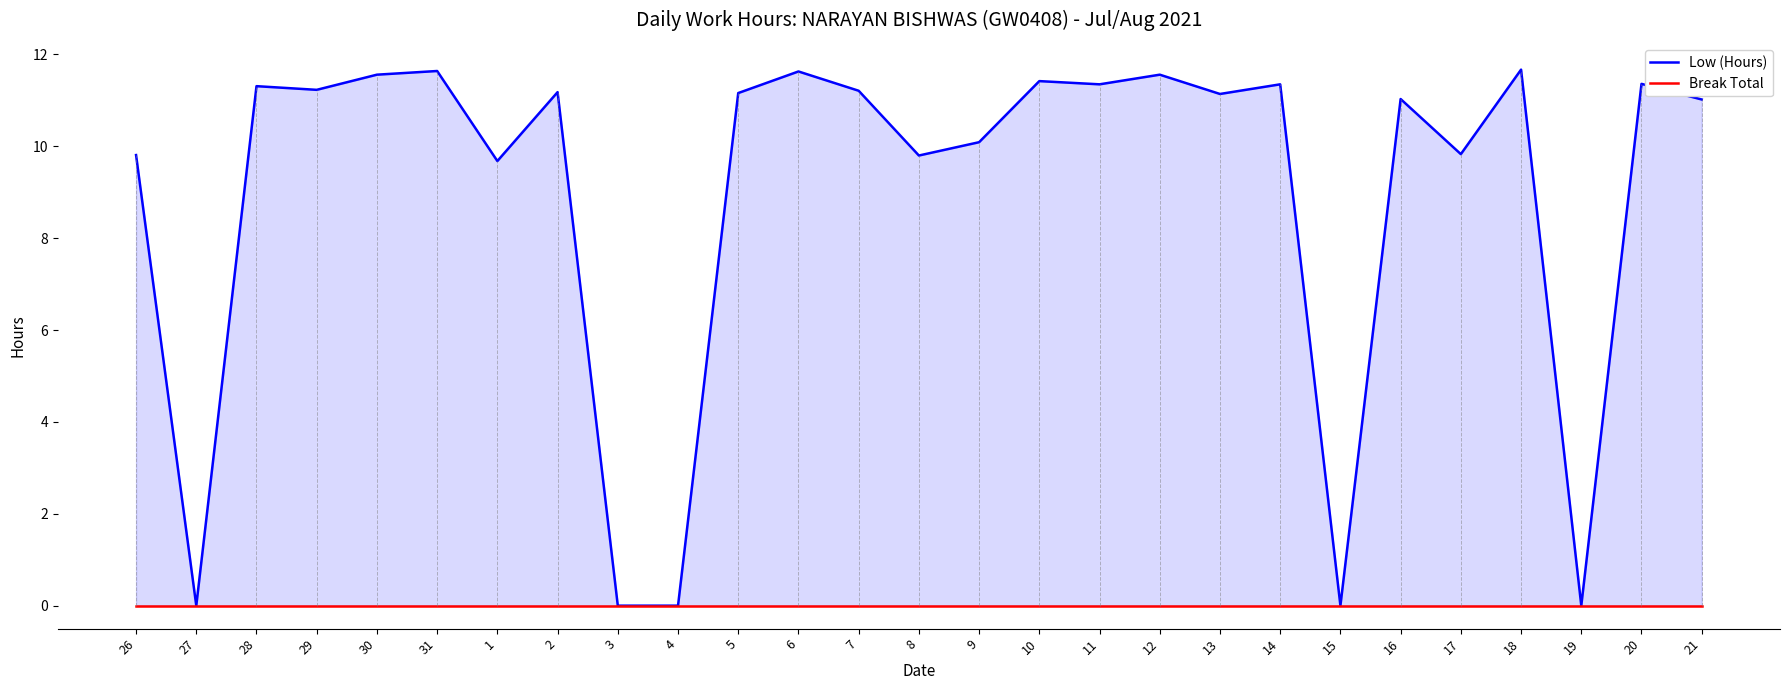

Reading left to right, list all the values displayed in this chart.

Low (Hours): 26=9.8	27=0.0	28=11.3	29=11.2	30=11.6	31=11.6	1=9.7	2=11.2	3=0.0	4=0.0	5=11.2	6=11.6	7=11.2	8=9.8	9=10.1	10=11.4	11=11.3	12=11.6	13=11.1	14=11.3	15=0.0	16=11.0	17=9.8	18=11.7	19=0.0	20=11.4	21=11.0
Break Total: 26=0.0	27=0.0	28=0.0	29=0.0	30=0.0	31=0.0	1=0.0	2=0.0	3=0.0	4=0.0	5=0.0	6=0.0	7=0.0	8=0.0	9=0.0	10=0.0	11=0.0	12=0.0	13=0.0	14=0.0	15=0.0	16=0.0	17=0.0	18=0.0	19=0.0	20=0.0	21=0.0